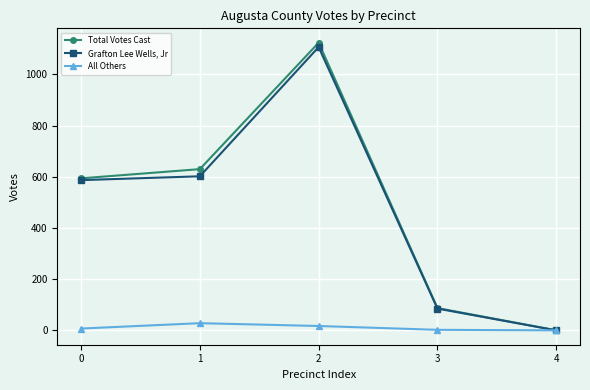

At how many categories does at least one series exceed 1037?

1